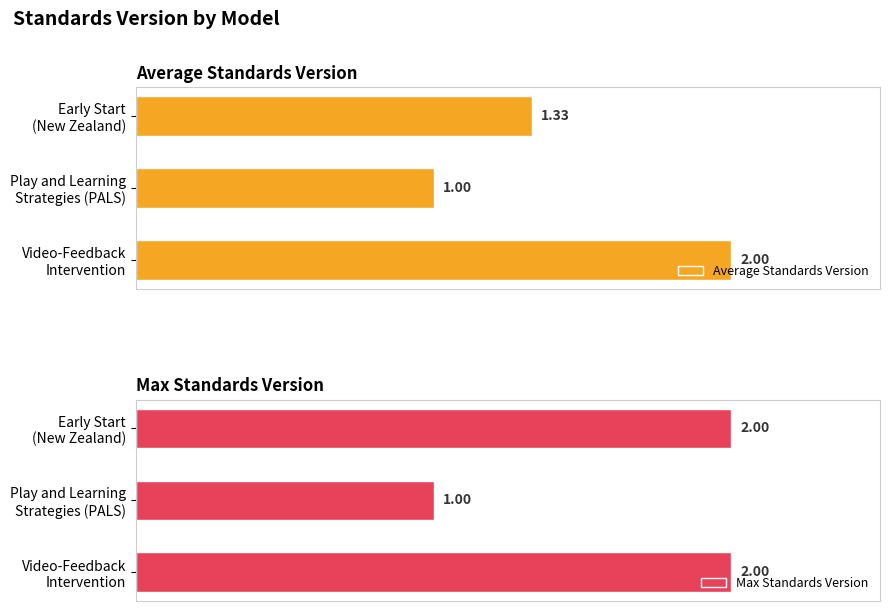

What are all the series names shown in the legend?

Average Standards Version, Max Standards Version